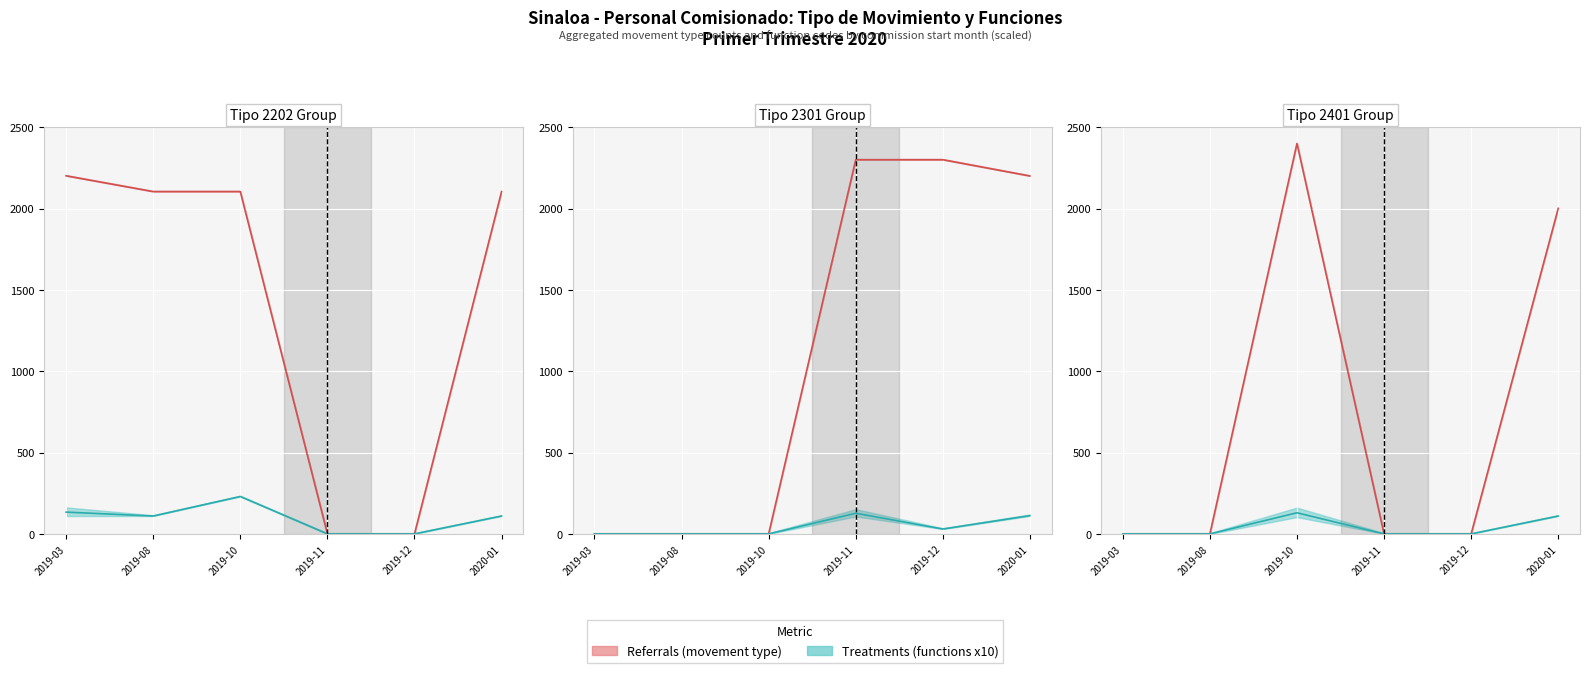

Which series has the largest total across all categories?

Tipo de movimiento